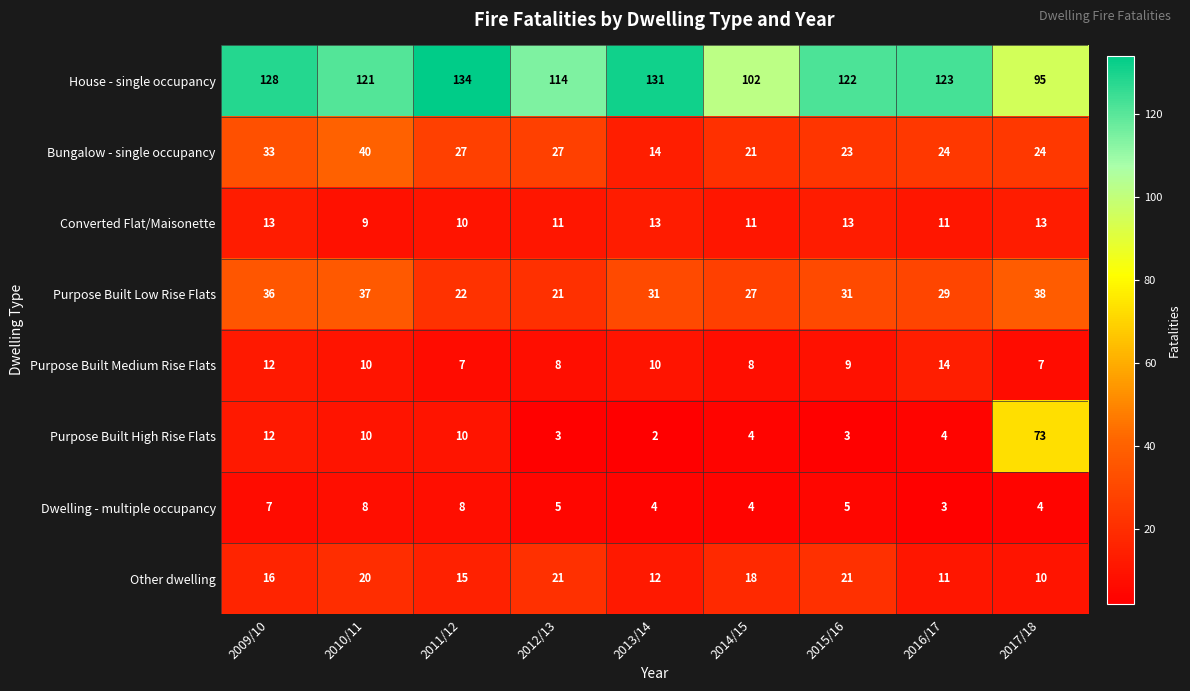

What is the lowest value of the Purpose Built Low Rise Flats series?

21